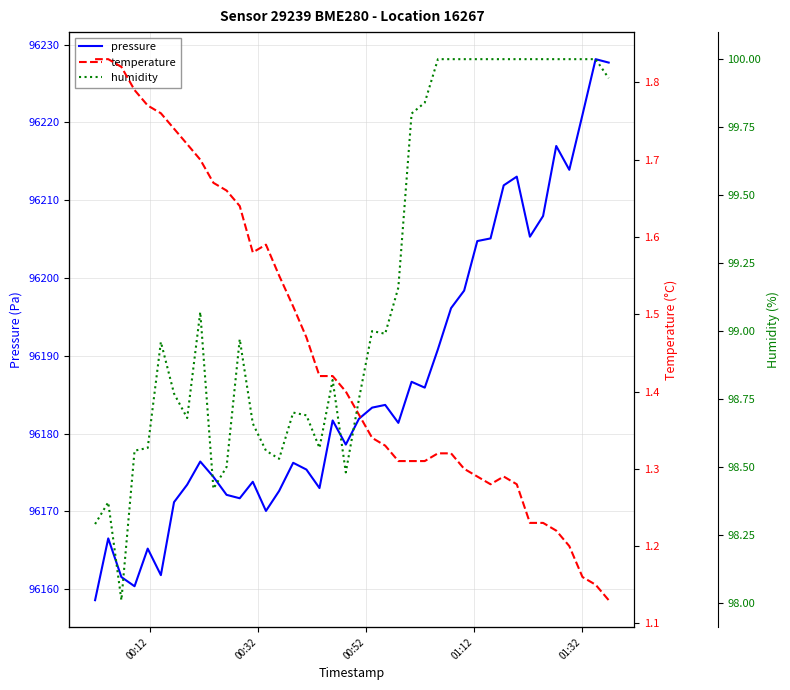

What is the highest value of the pressure series?

96228.1